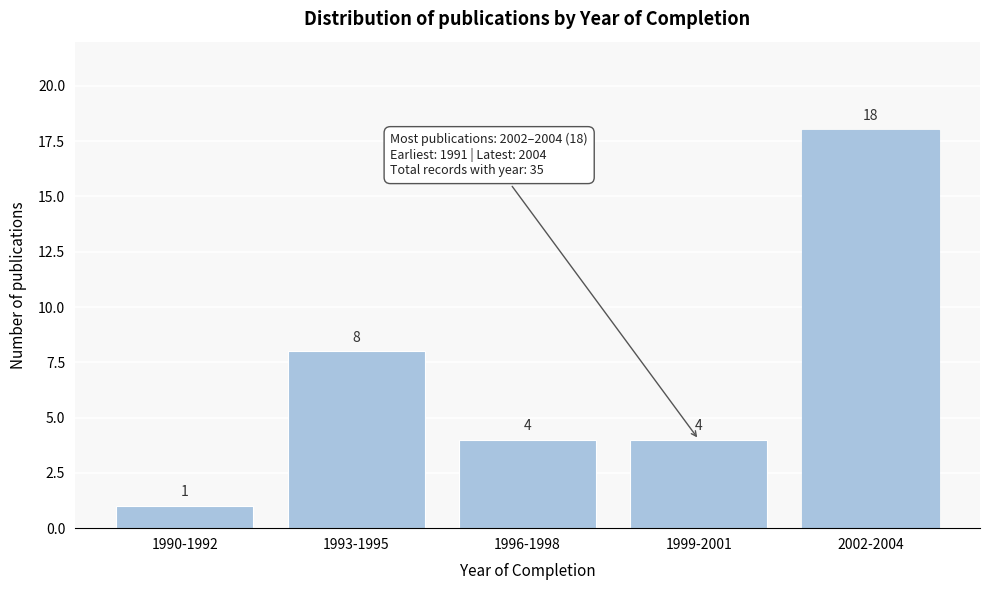

Reading right to left, transcribe all the data shown in this chart.

18	4	4	8	1